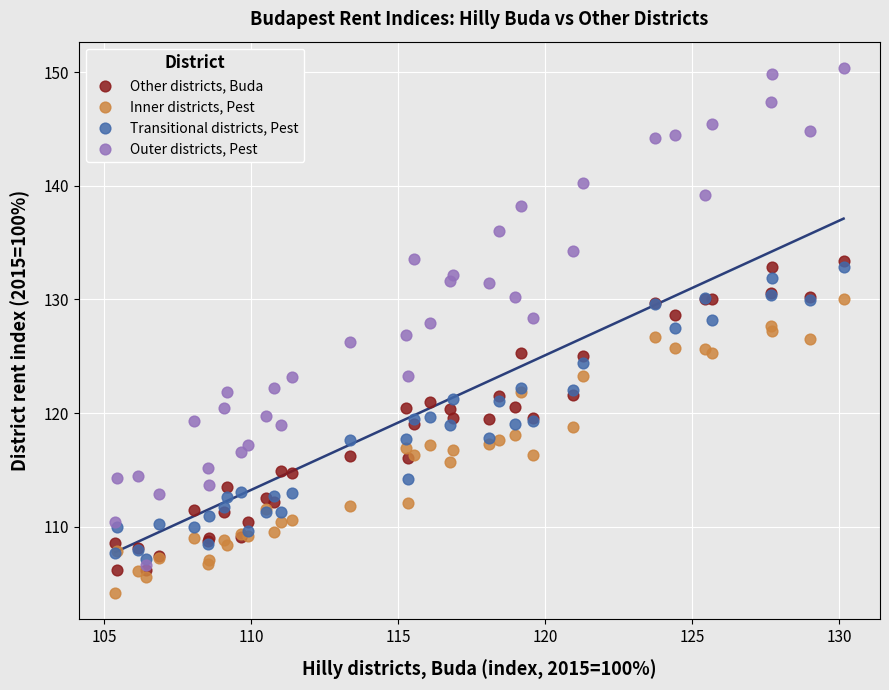

What are all the series names shown in the legend?

Other districts, Buda, Inner districts, Pest, Transitional districts, Pest, Outer districts, Pest